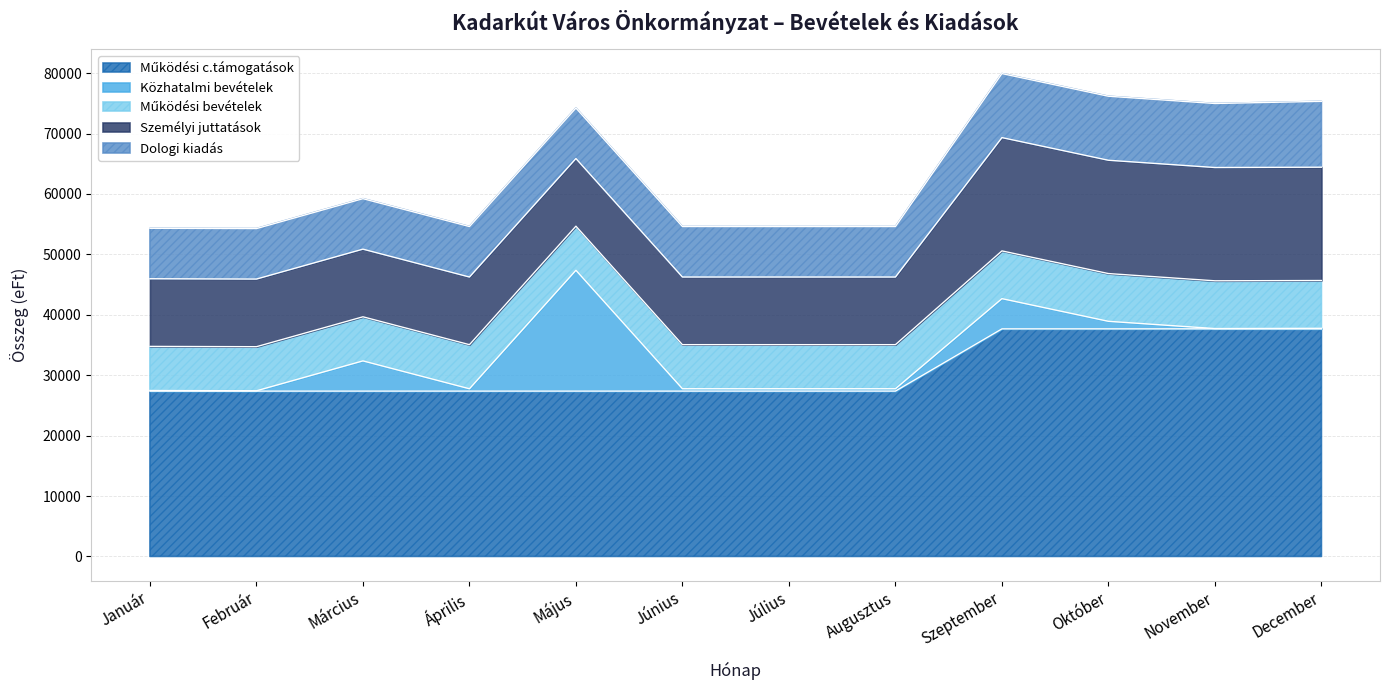

What is the average value of the Személyi juttatások series?

13718